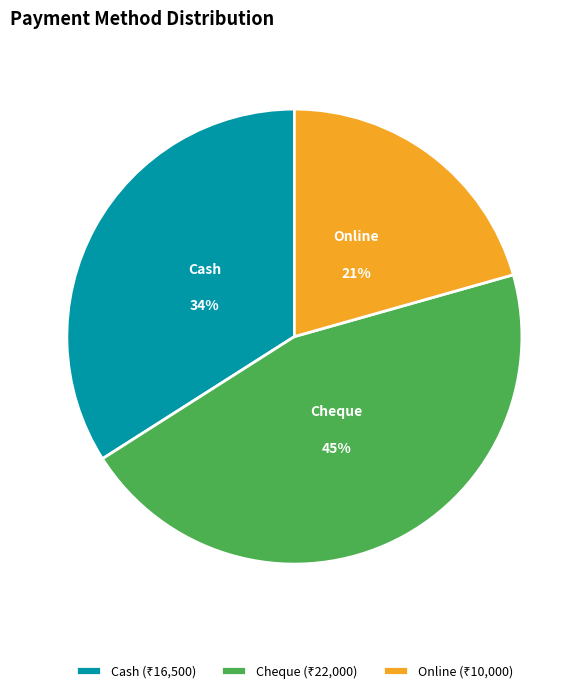

Does any single category account for the majority?

No